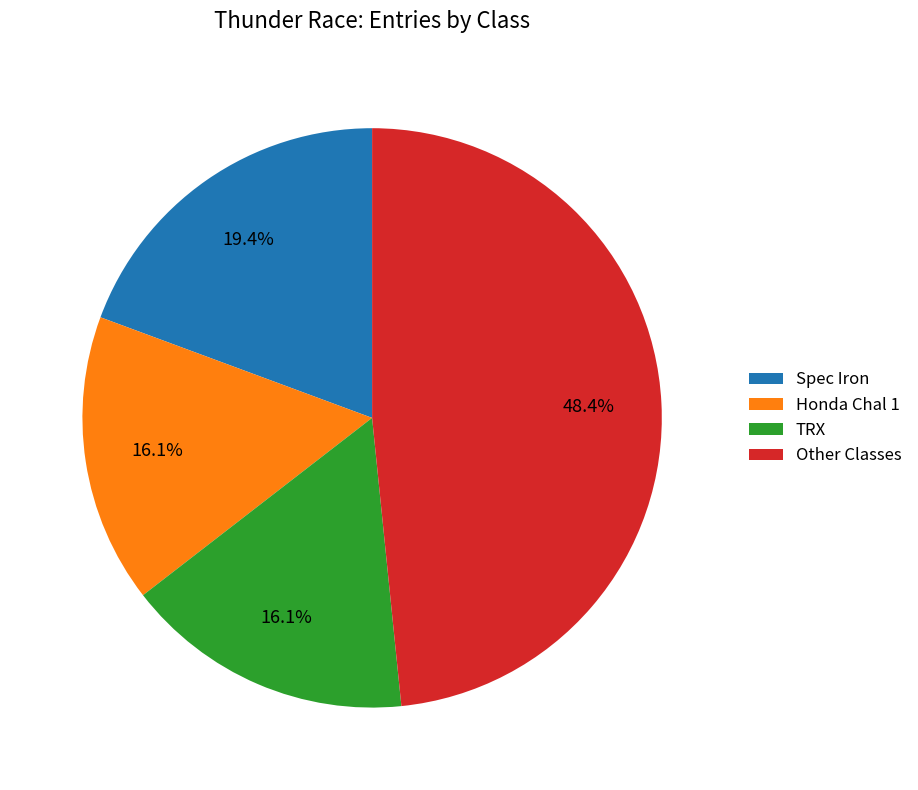

What is the ratio of the value at TRX to the value at Other Classes?

0.3